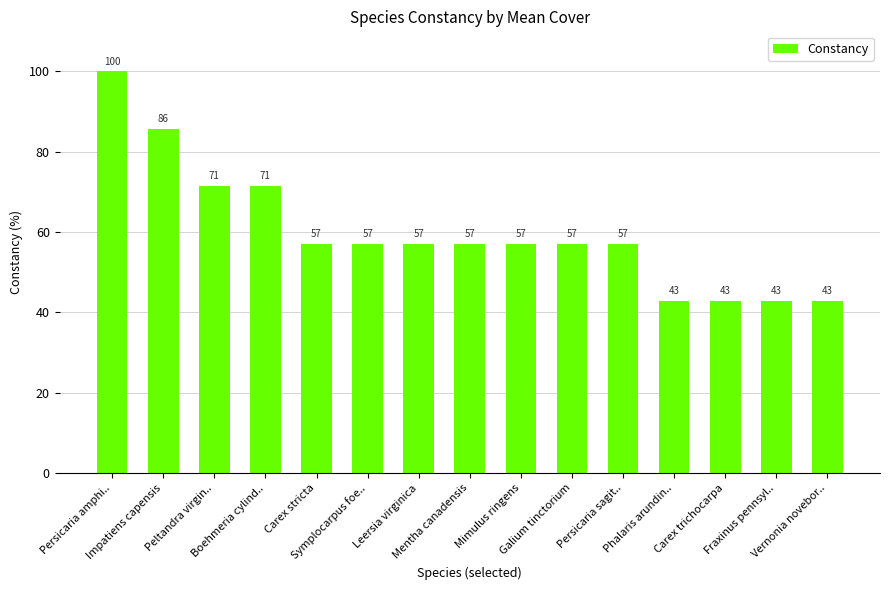

The chart shows a value of 17.5 at Galium tinctorium. True or false?

False